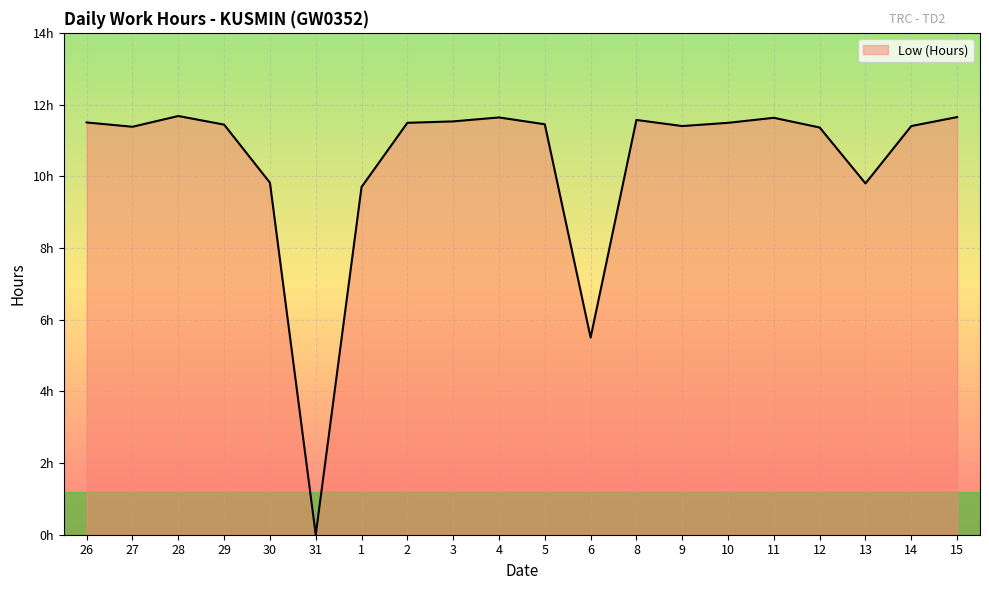

What position from the left is 2?

8